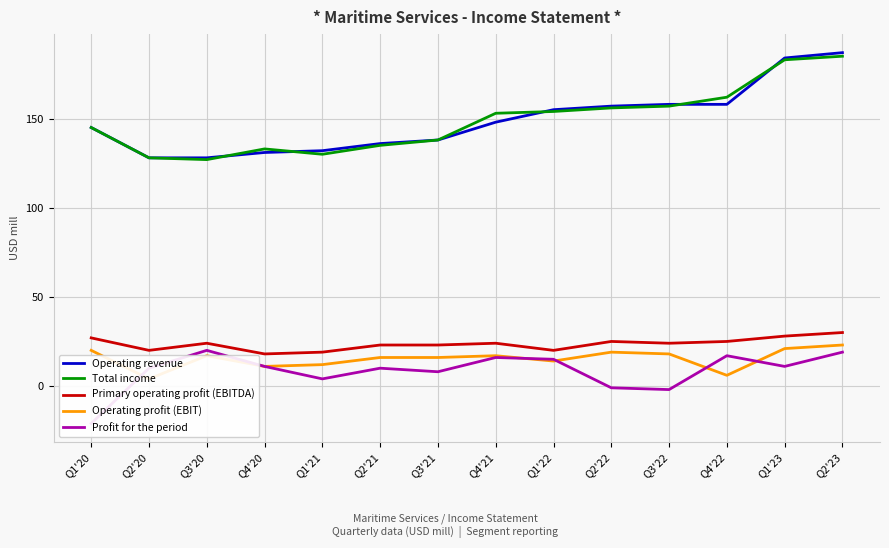

What is the label of the 11th point from the left?

Q3'22